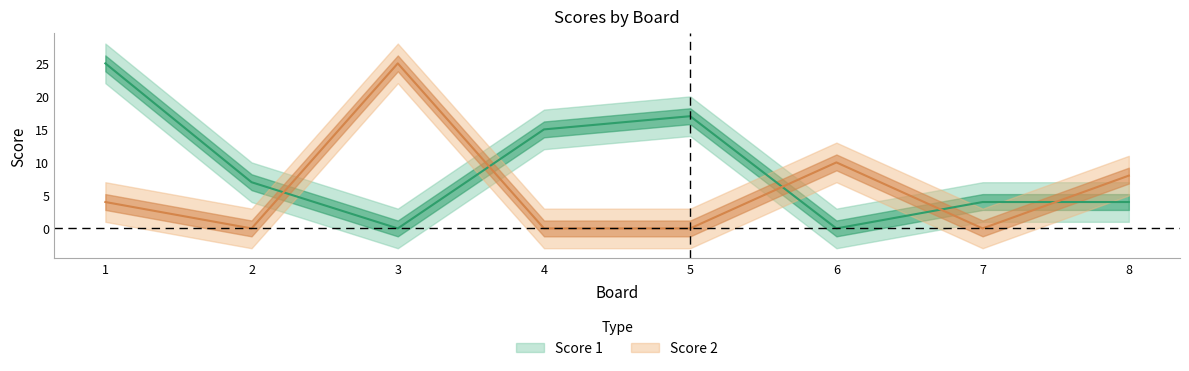

At which category does the chart reach its peak across all series?

1